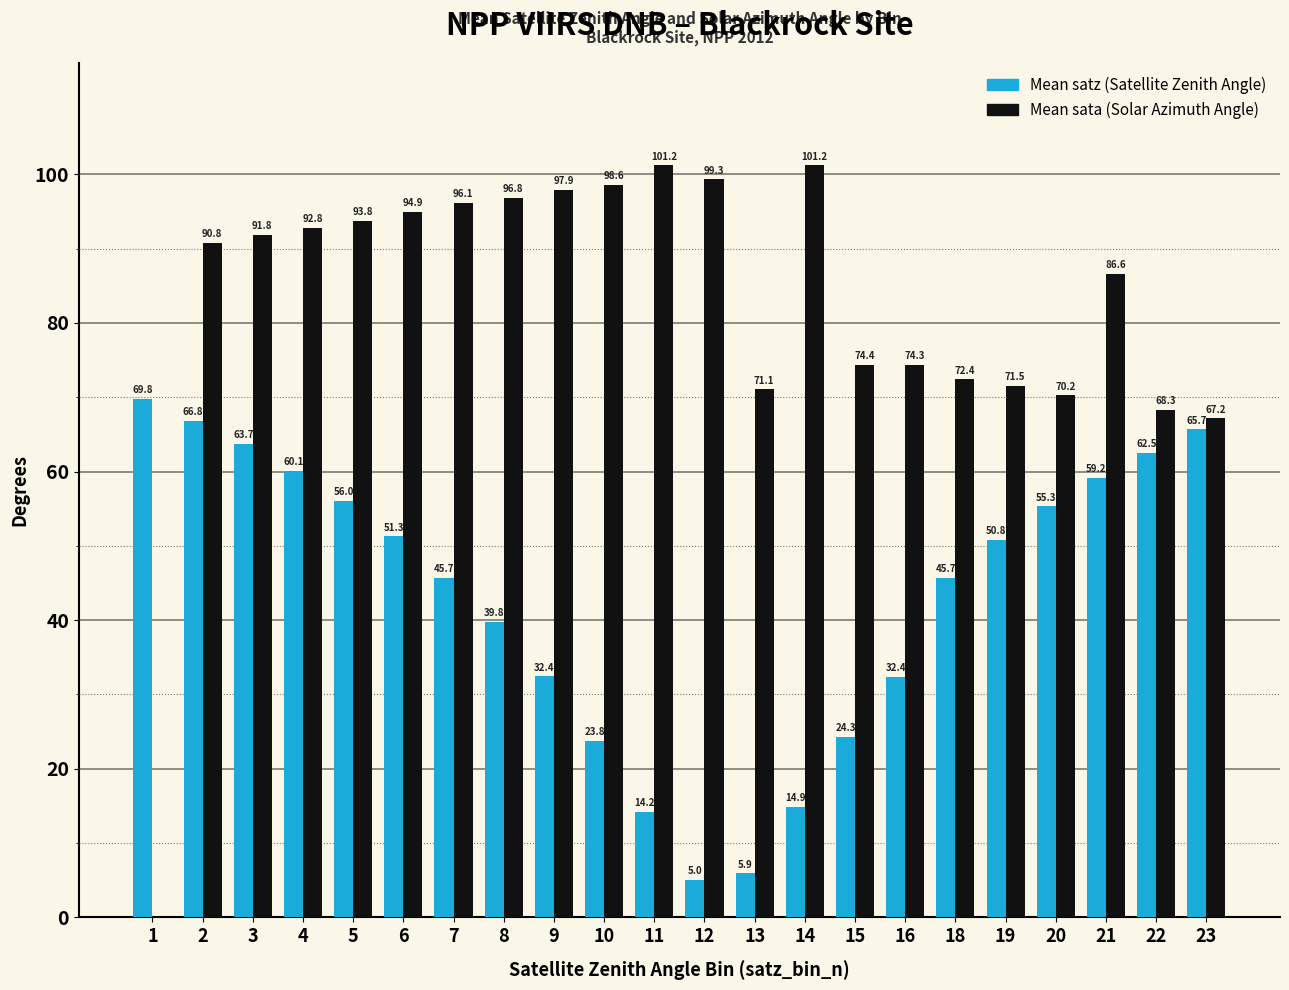

At how many categories does at least one series exceed 81?

13